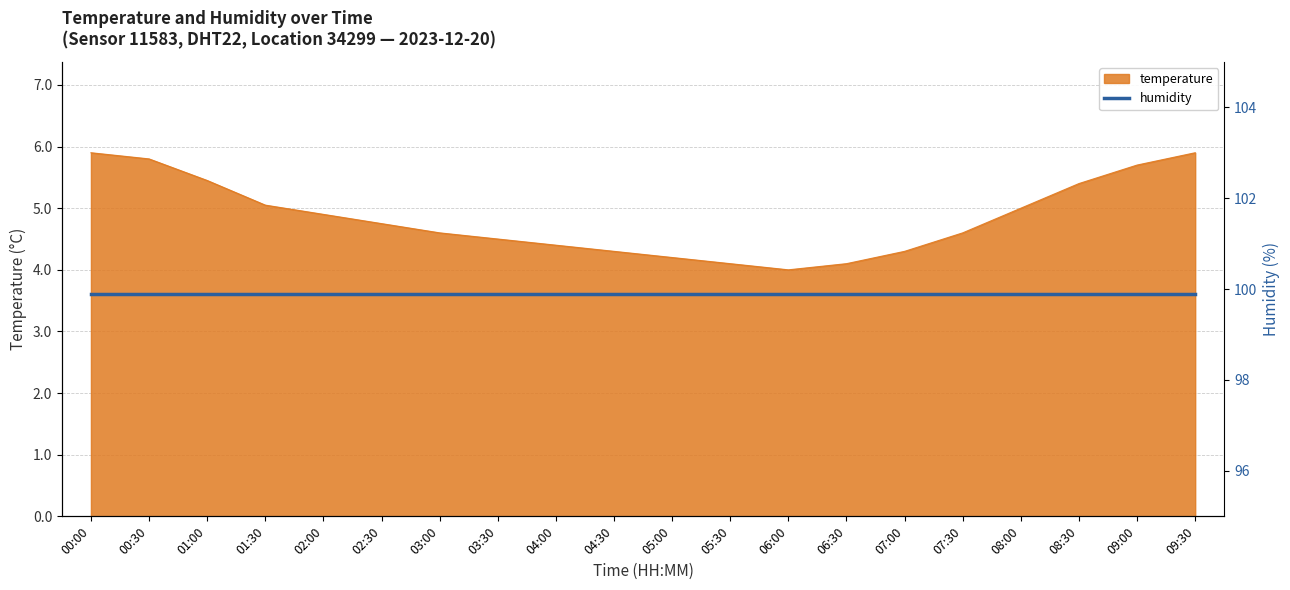

What is the label of the 13th point from the left?

06:00